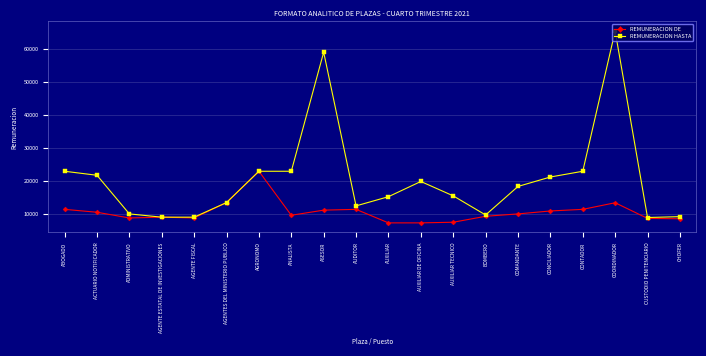

At which category is the sum across all series the highest?

COORDINADOR